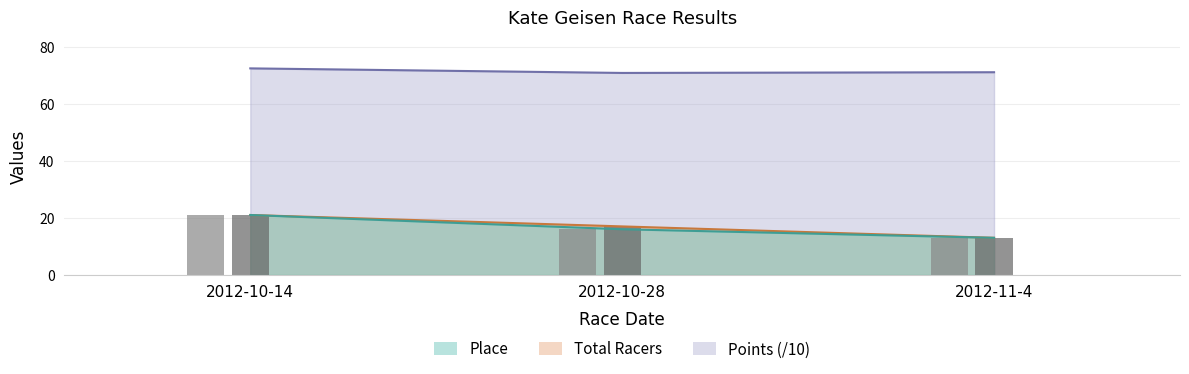

What is the approximate value of Place at 2012-11-4?

13.0